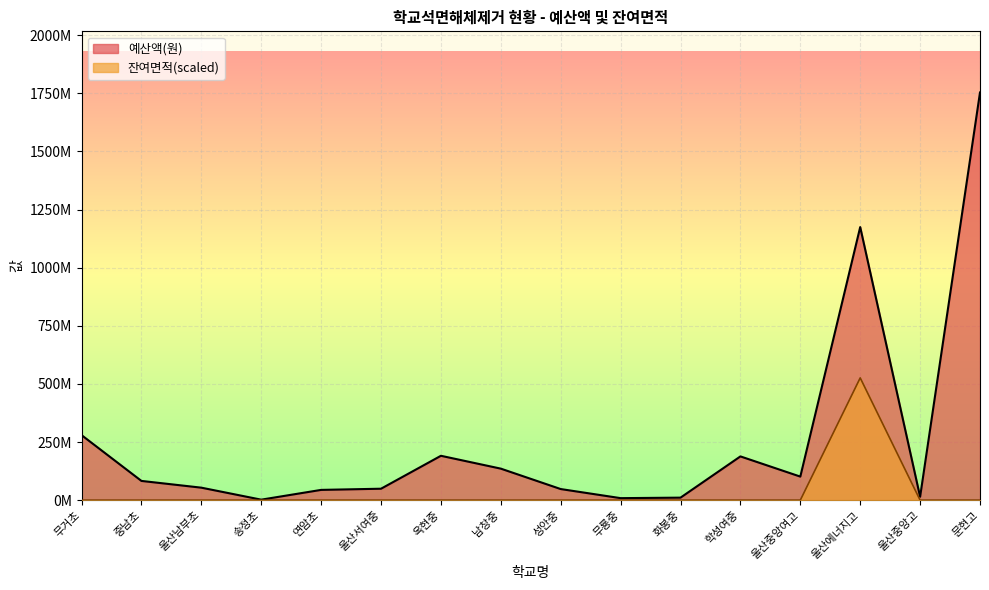

List the labels in order of 잔여면적 value, largest first.

울산에너지고, 무거초, 중남초, 울산남부초, 송정초, 연암초, 울산서여중, 옥현중, 남창중, 성안중, 무룡중, 화봉중, 학성여중, 울산중앙여고, 울산중앙고, 문현고